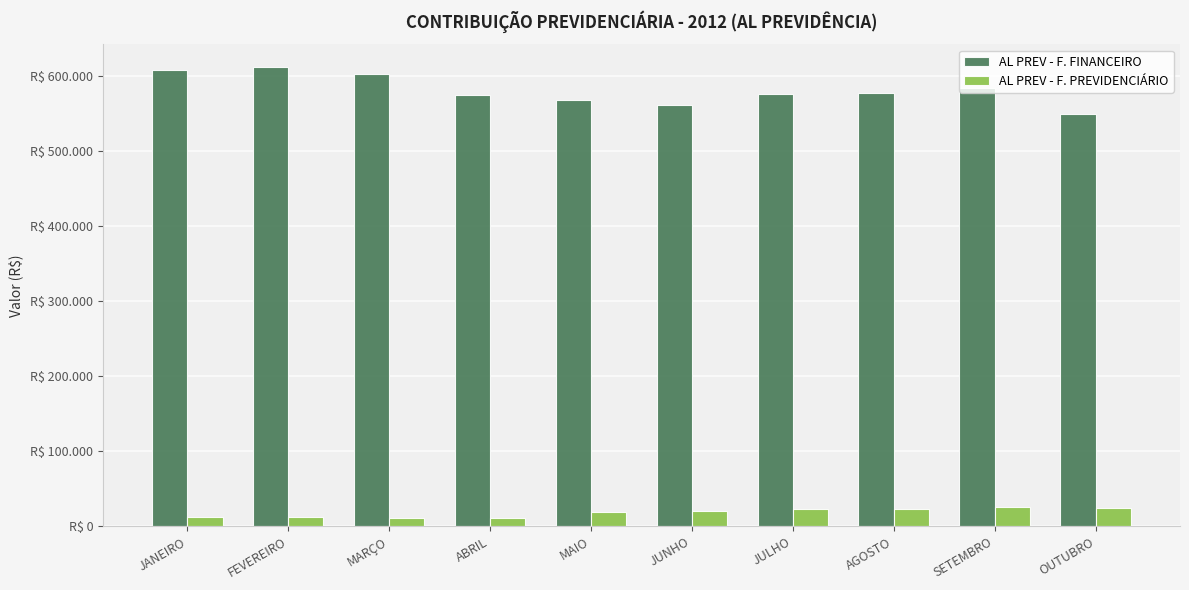

What is the value of the AL PREV - F. FINANCEIRO bar at the 8th from the left?

577205.8